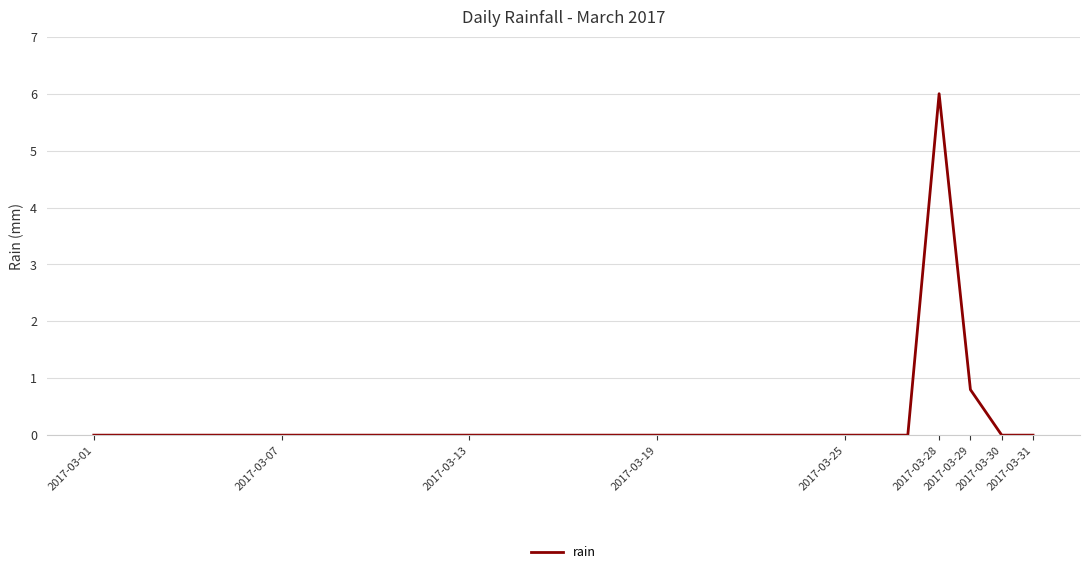

What is the difference between the maximum and minimum values?

6.0